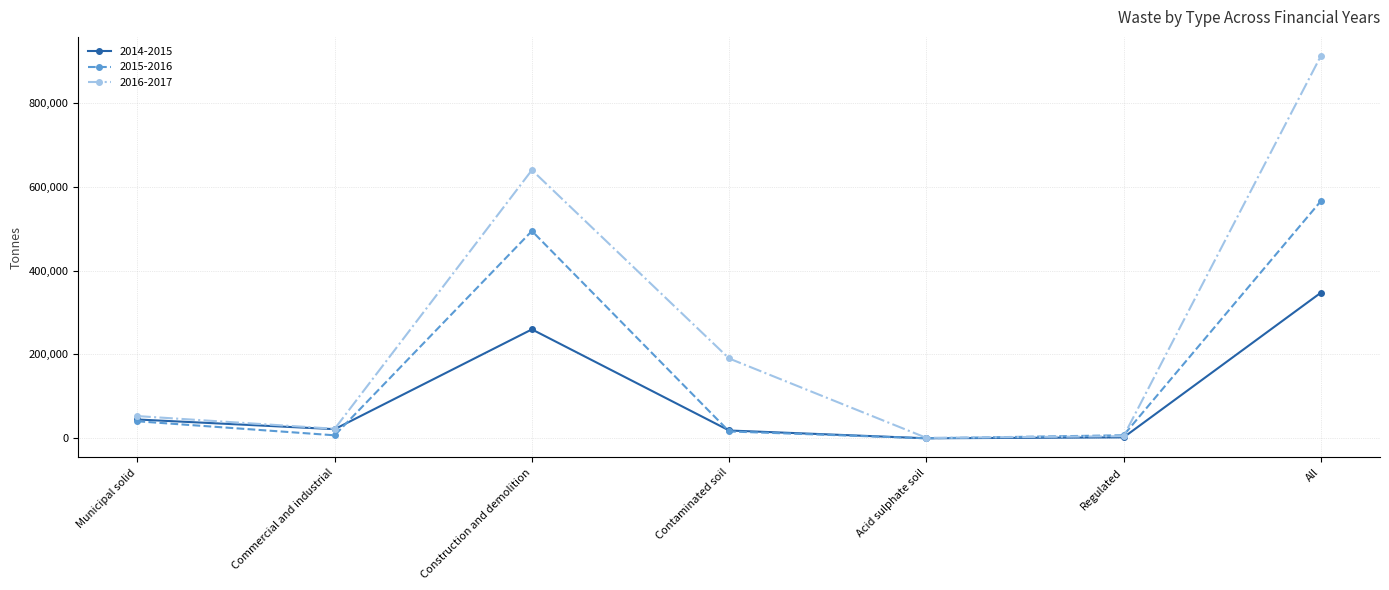

The 2014-2015 series shows 259775.0 at Construction and demolition. True or false?

True